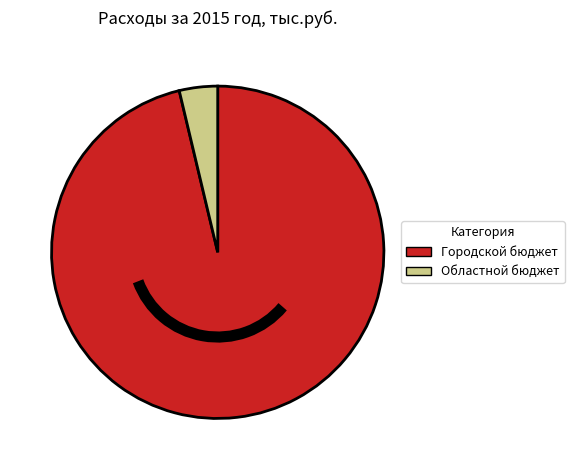

Combined, do Областной бюджет and Городской бюджет account for over 50%?

Yes